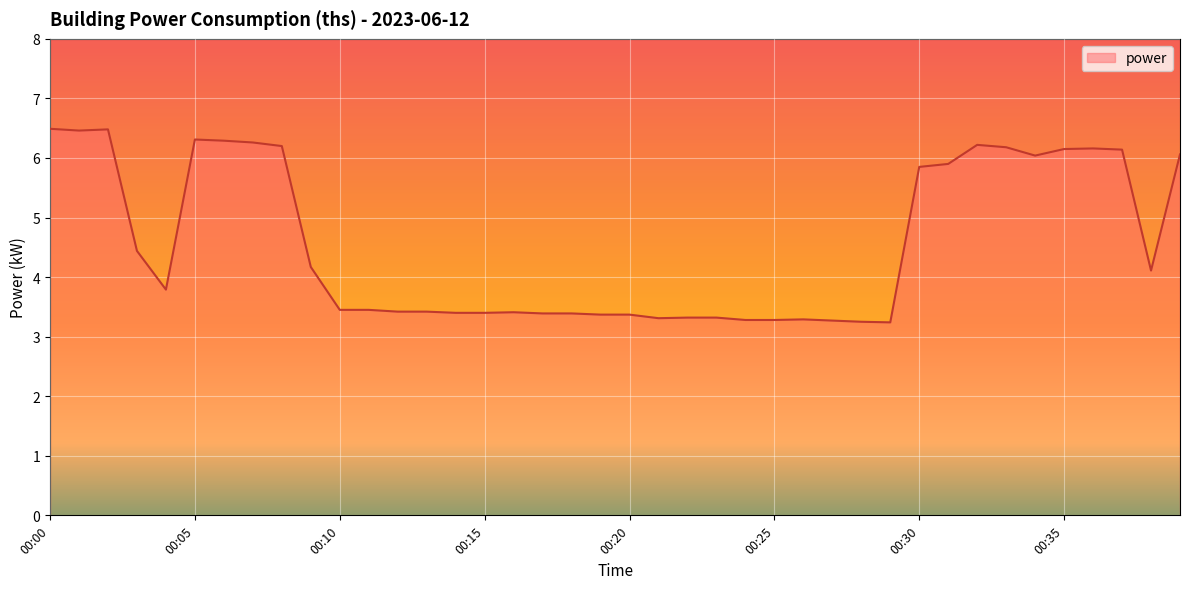

What is the sum of all values?

182.7